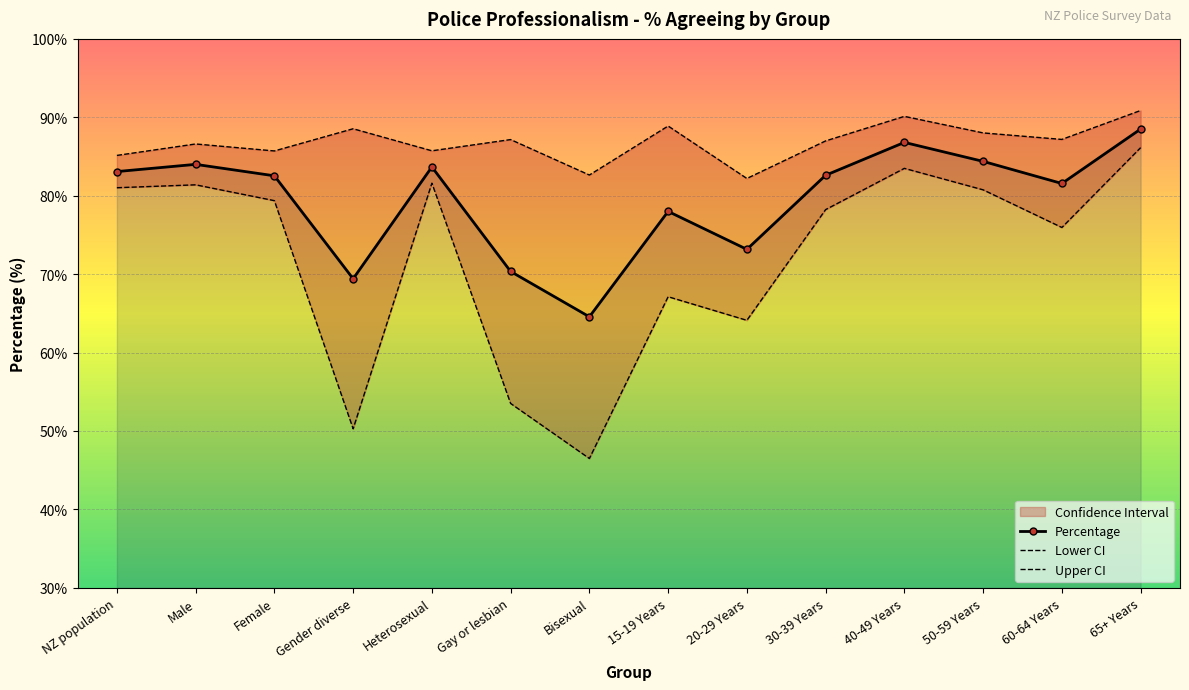

What is the lowest value of the Upper CI series?

82.2